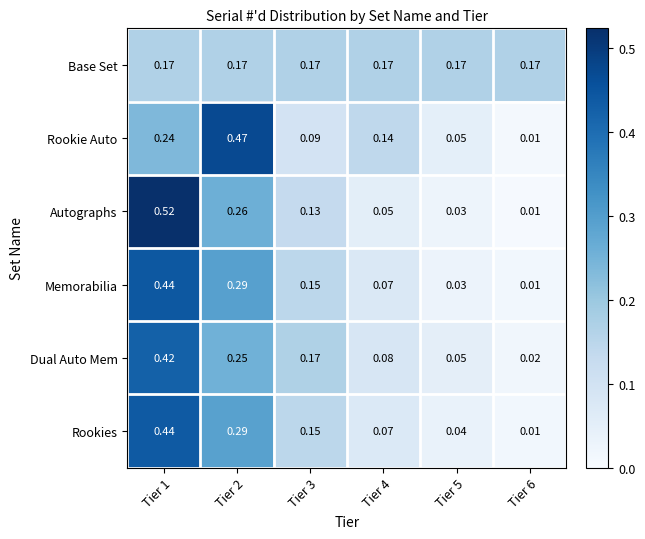

Is the value of Rookie Auto at Tier 3 greater than the value of Rookies at Tier 3?

No